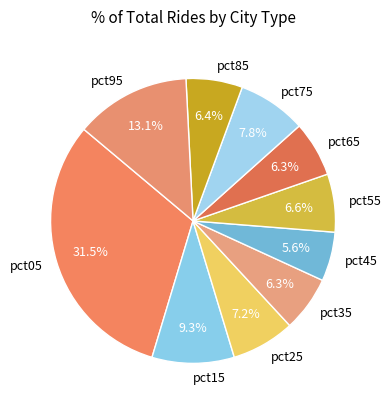

Which category has the smallest portion of the pie?

pct45